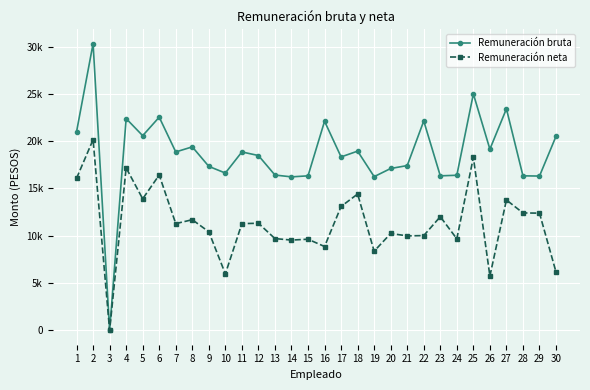

What are all the series names shown in the legend?

Remuneración bruta, Remuneración neta